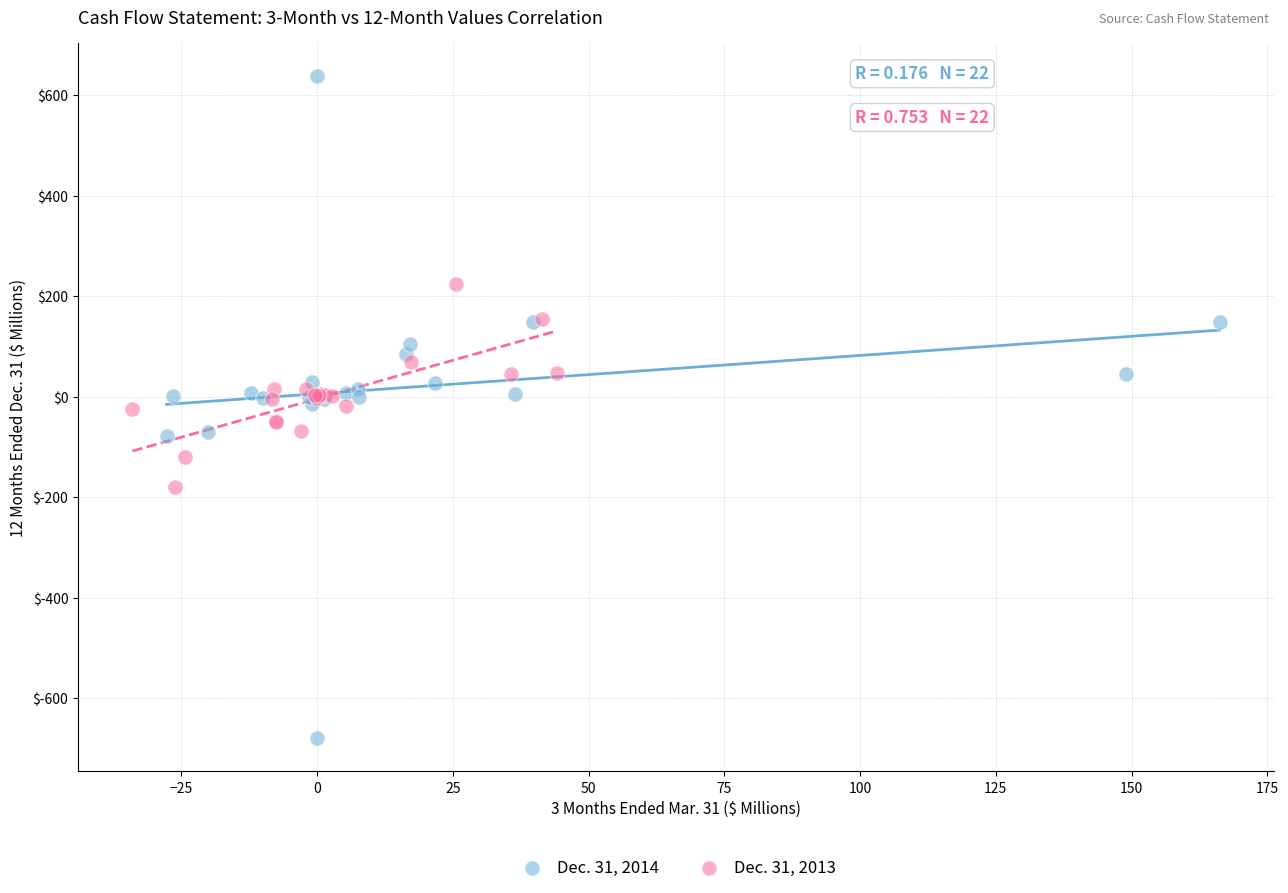

Which series has the widest spread of Y values?

Dec. 31, 2014